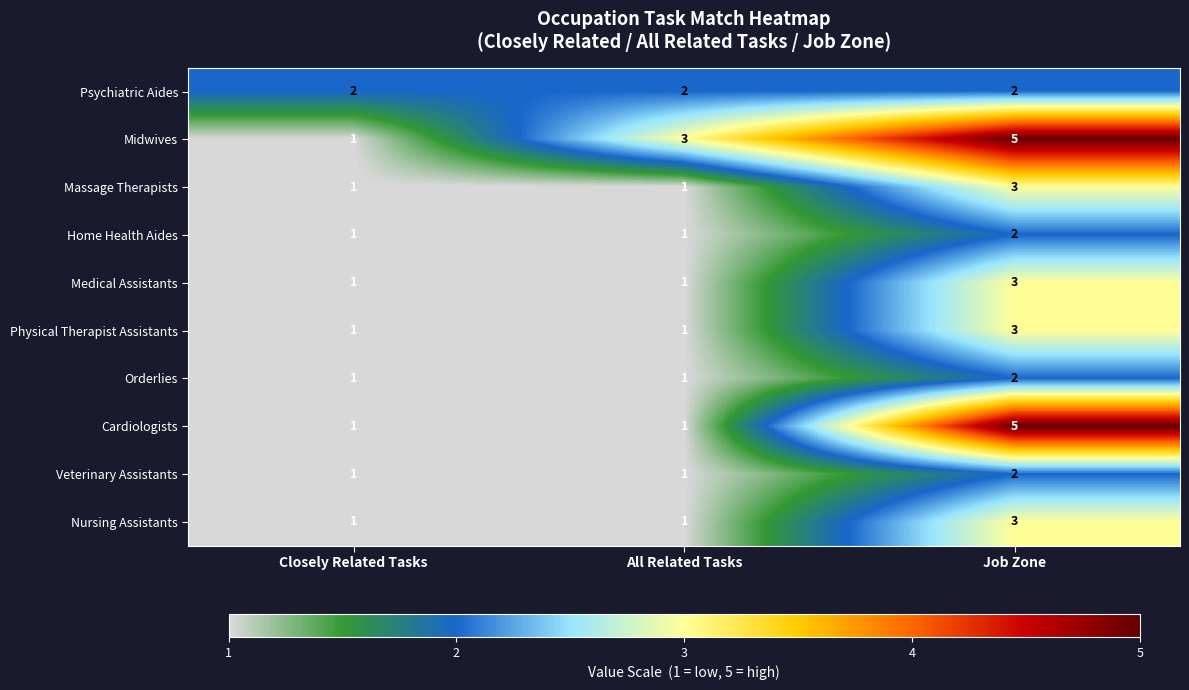

Which category has the highest value across all series?

Job Zone